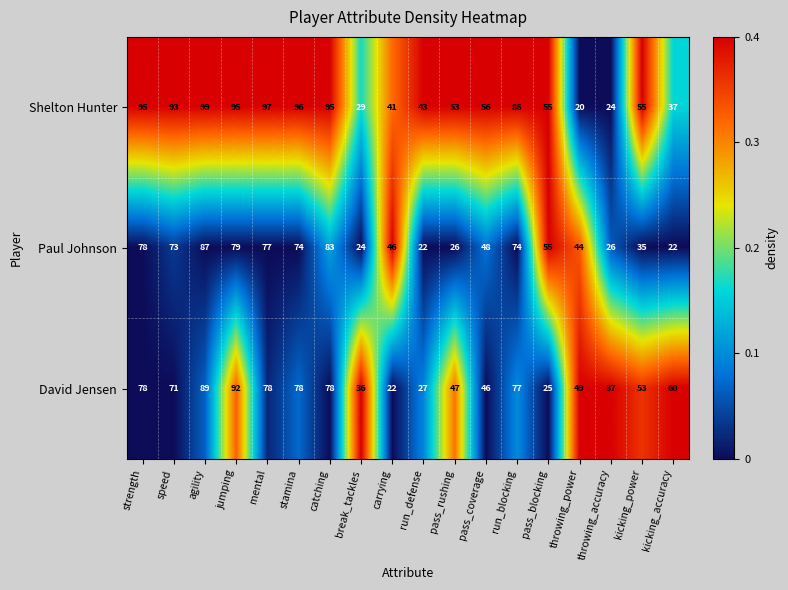

Is it true that Shelton Hunter equals 42 at throwing_accuracy?

False